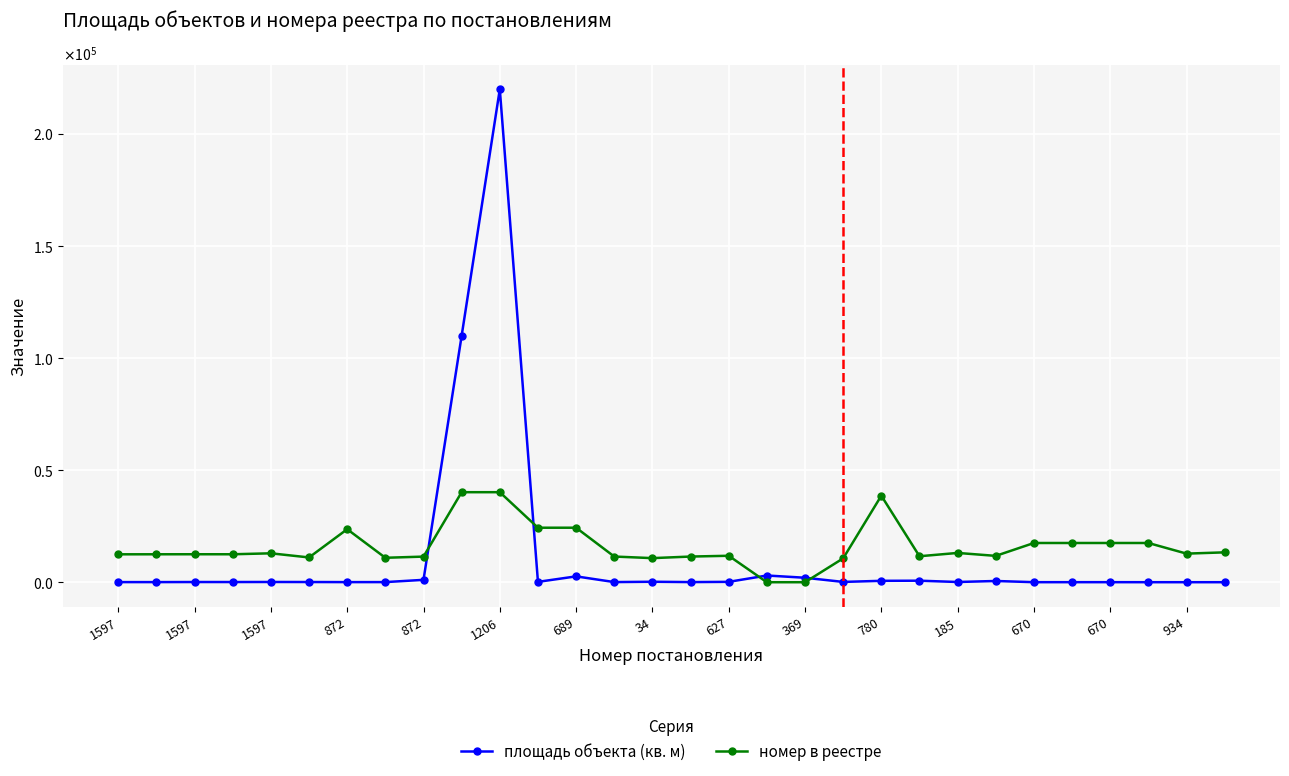

What is the maximum value shown in the chart?

219800.0